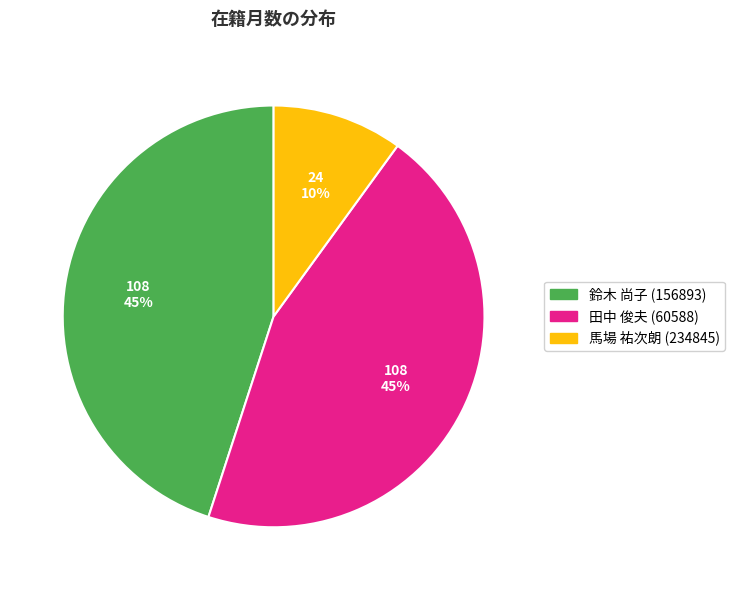

To the nearest percent, what is the difference between the largest and smallest slice percentages?

35%